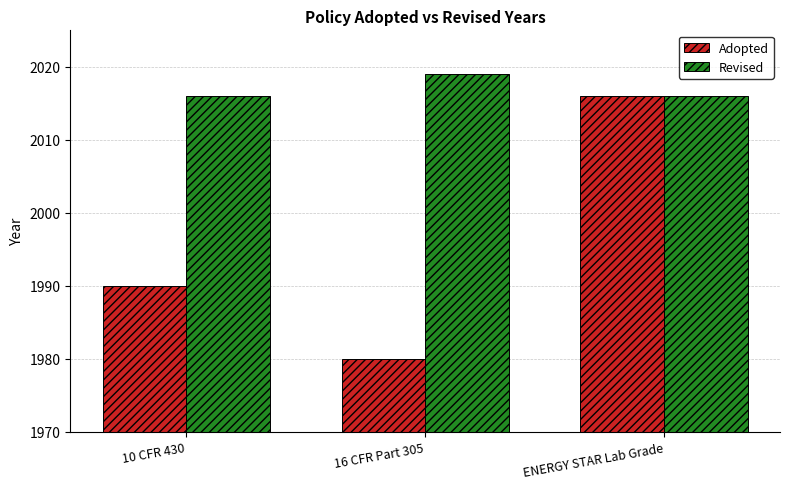

Reading right to left, what are all the values shown in this chart?

Adopted: ENERGY STAR Lab Grade=2016	16 CFR Part 305=1980	10 CFR 430=1990
Revised: ENERGY STAR Lab Grade=2016	16 CFR Part 305=2019	10 CFR 430=2016